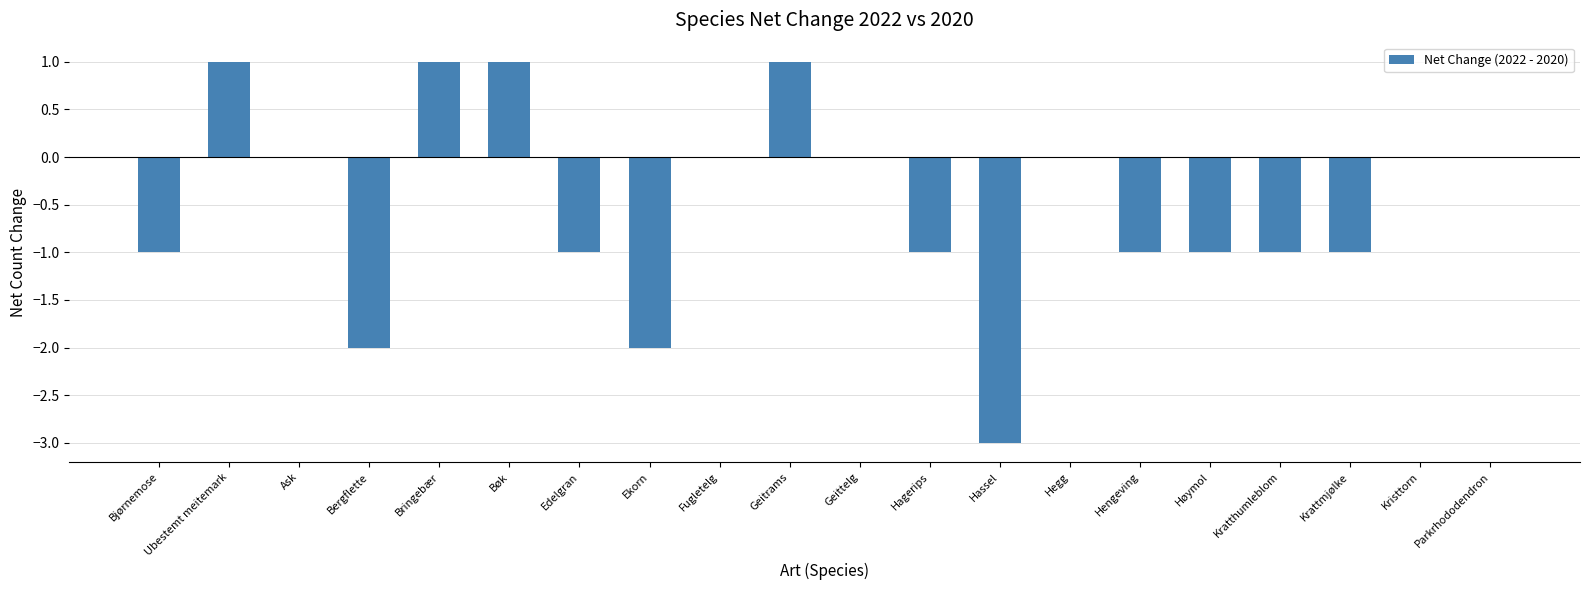

Between Kristtorn and Edelgran, which is larger?

Kristtorn